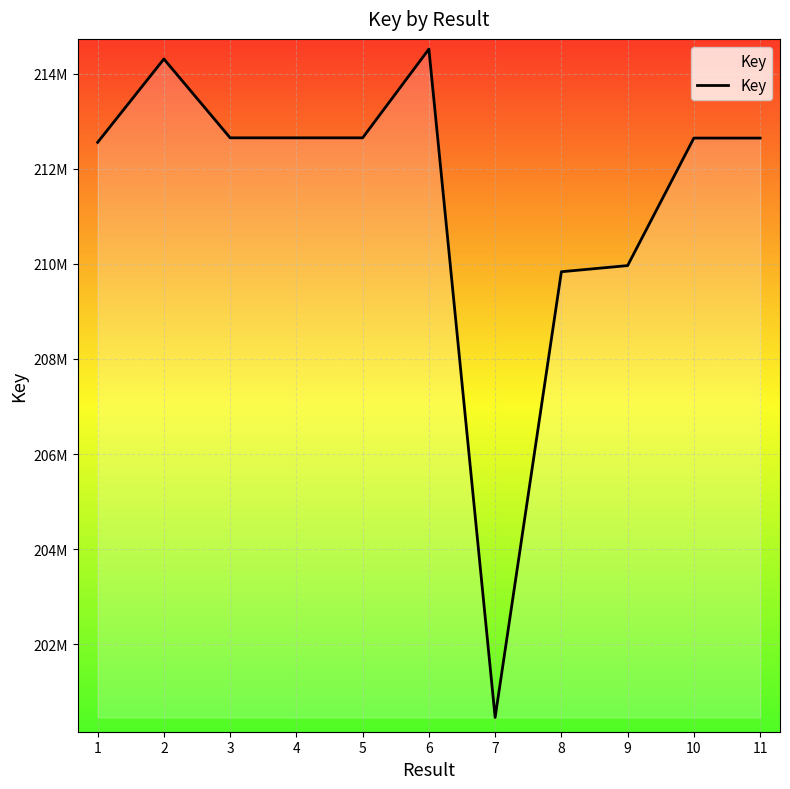

Does the chart display data point markers on the line(s)?

No